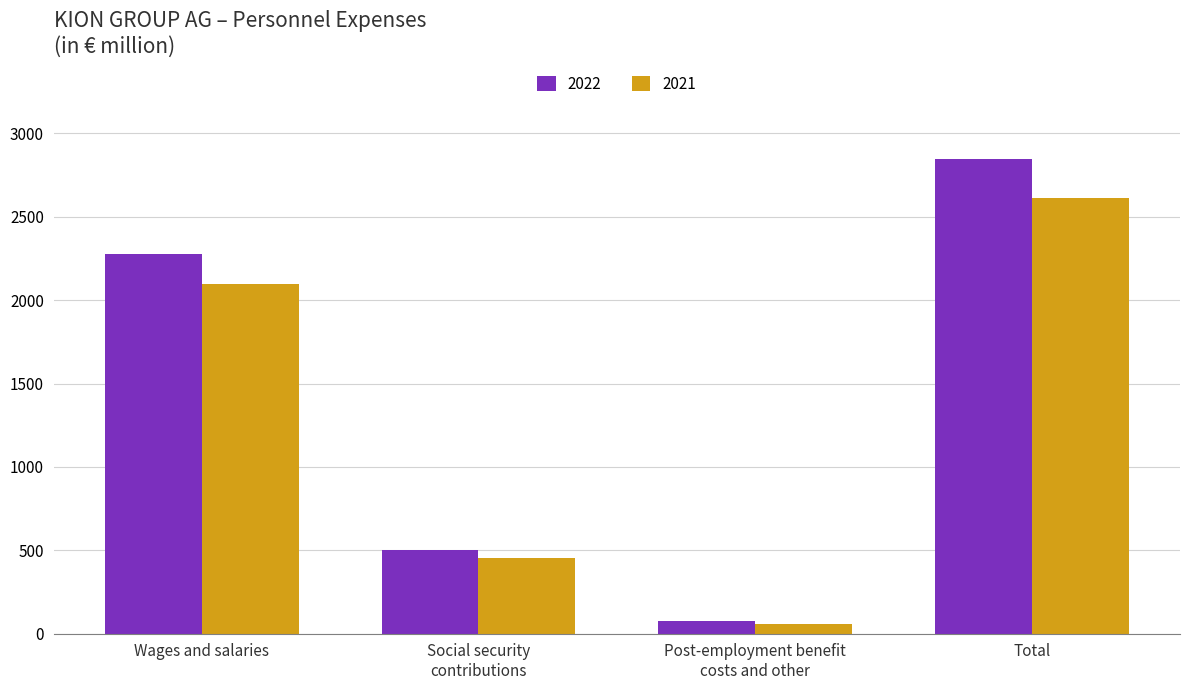

Is it true that 2022 equals 1011.5 at Total?

False